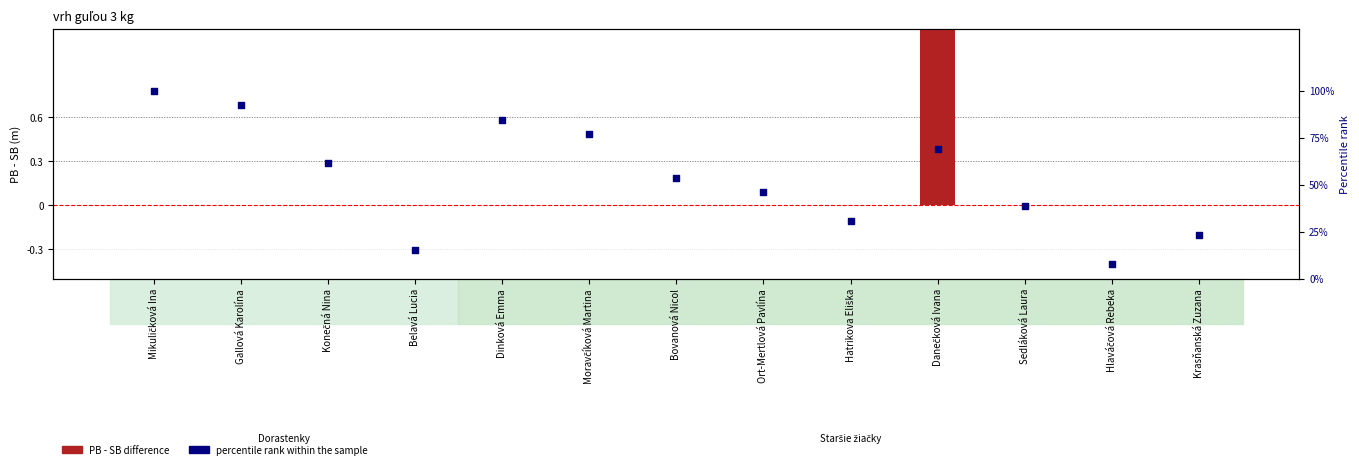

What is the change in value from Belavá Lucia to Dinková Emma?

+69.2